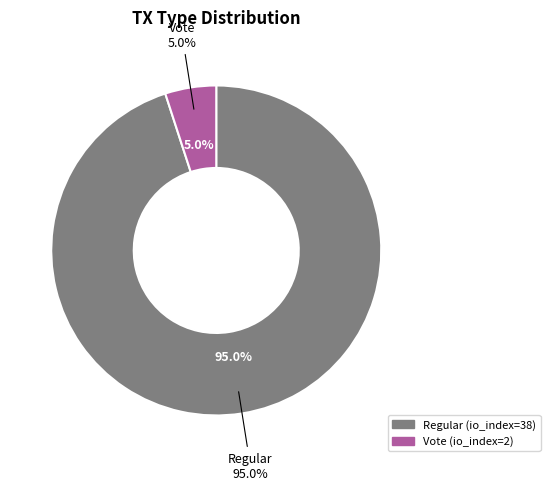

Count the number of slices in the pie.

2